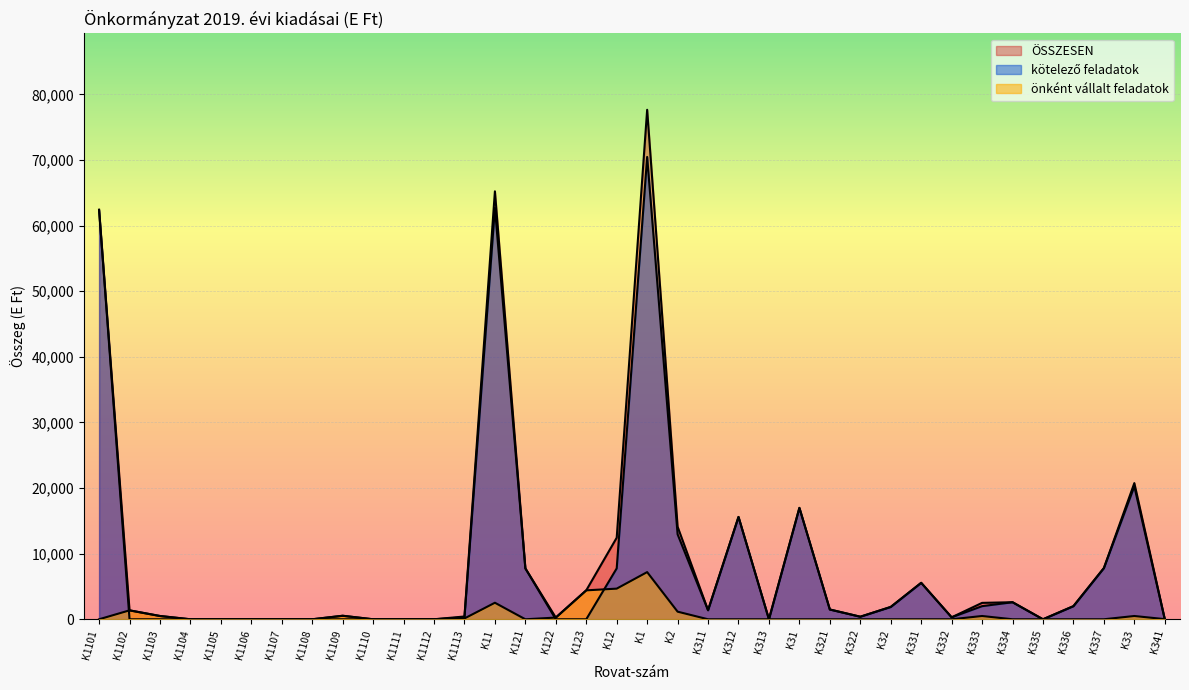

True or false: kötelező feladatok and ÖSSZESEN intersect in this chart.

False